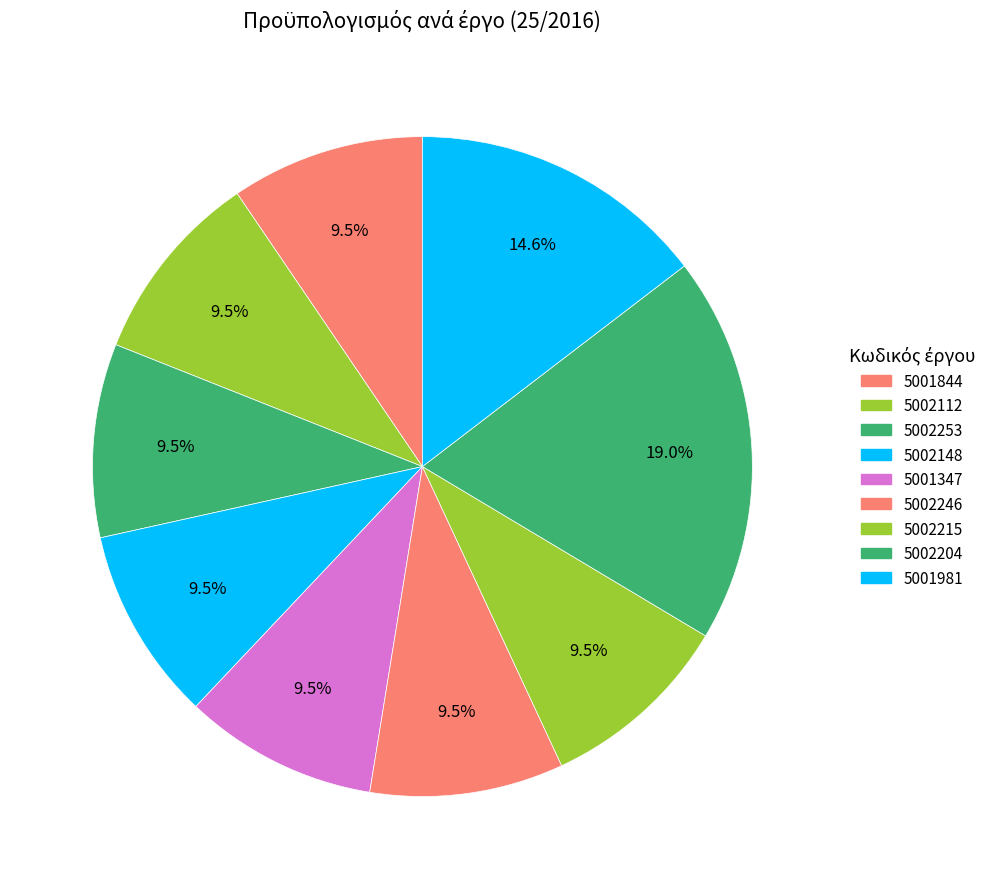

Count the number of slices in the pie.

9